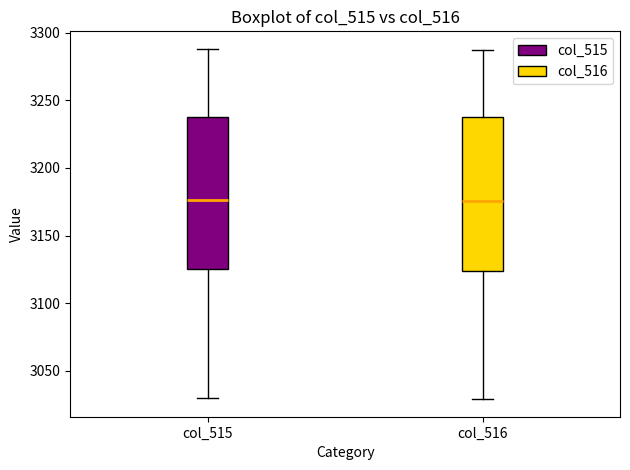

Reading left to right, transcribe this box plot: for each box, give where its median line is, the range the box spans, and where its two whiskers end, as read against the y-axis. The values are not printed on the chart, so give them approximately, as read against the axis.

col_515: median 3175, box 3125 to 3240, whiskers 3030 to 3290
col_516: median 3175, box 3125 to 3240, whiskers 3030 to 3285